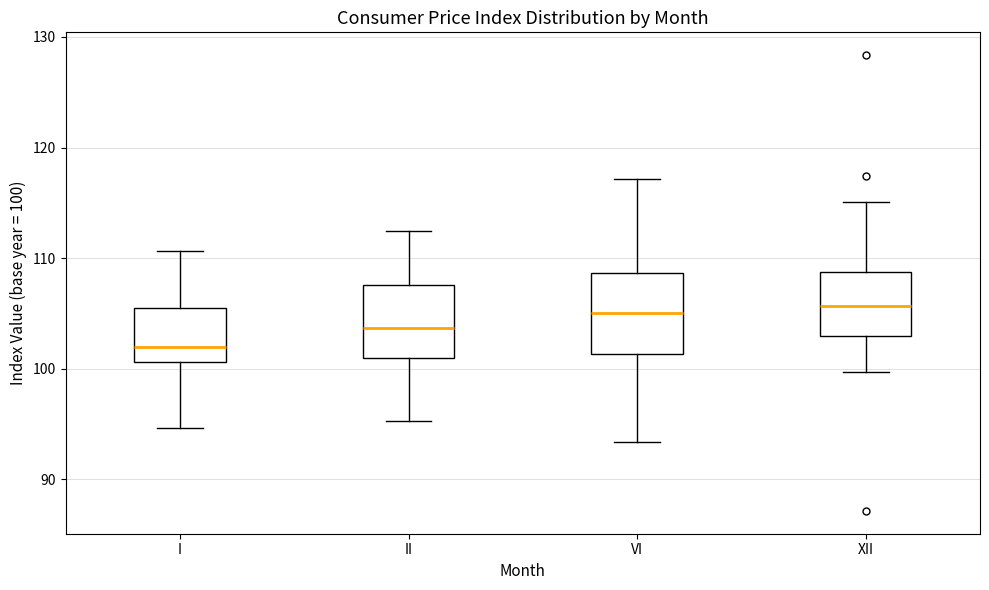

Which box's median line is the lowest?

I